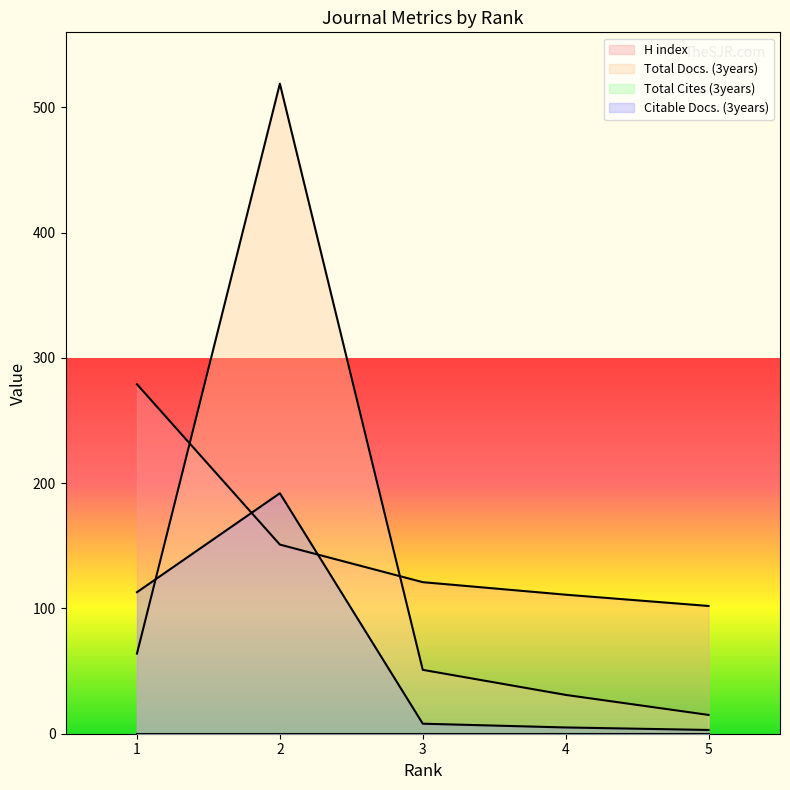

What is the sum of the Total Docs. (3years) values at 2 and 5?

534